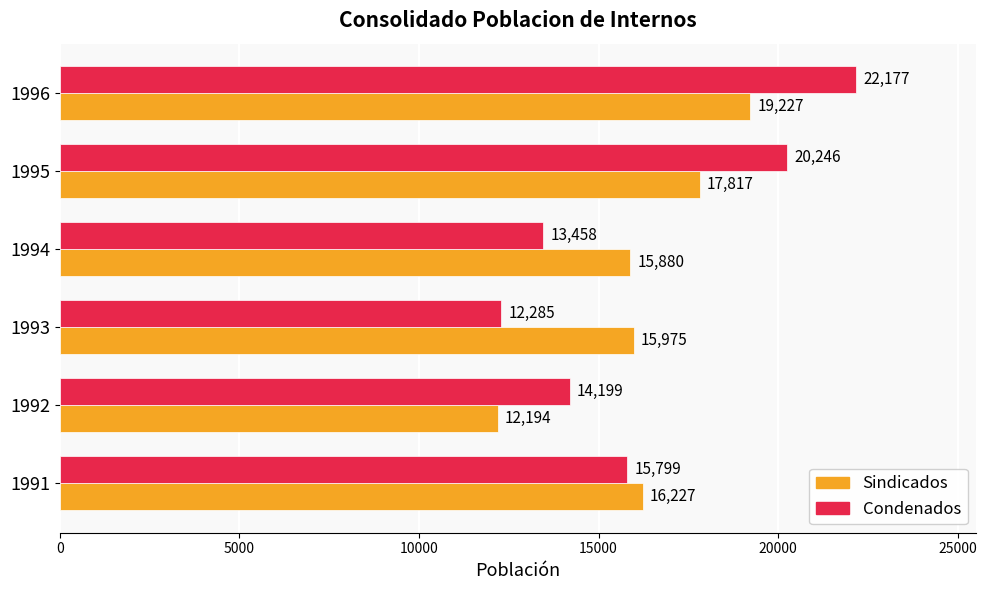

List the series in order of their peak value, highest first.

Condenados, Sindicados